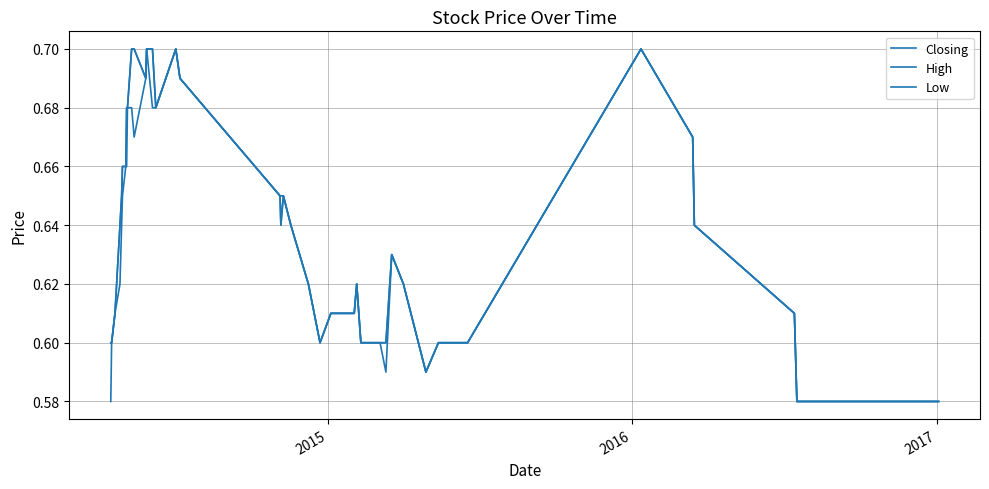

What is the minimum value for High?

0.6